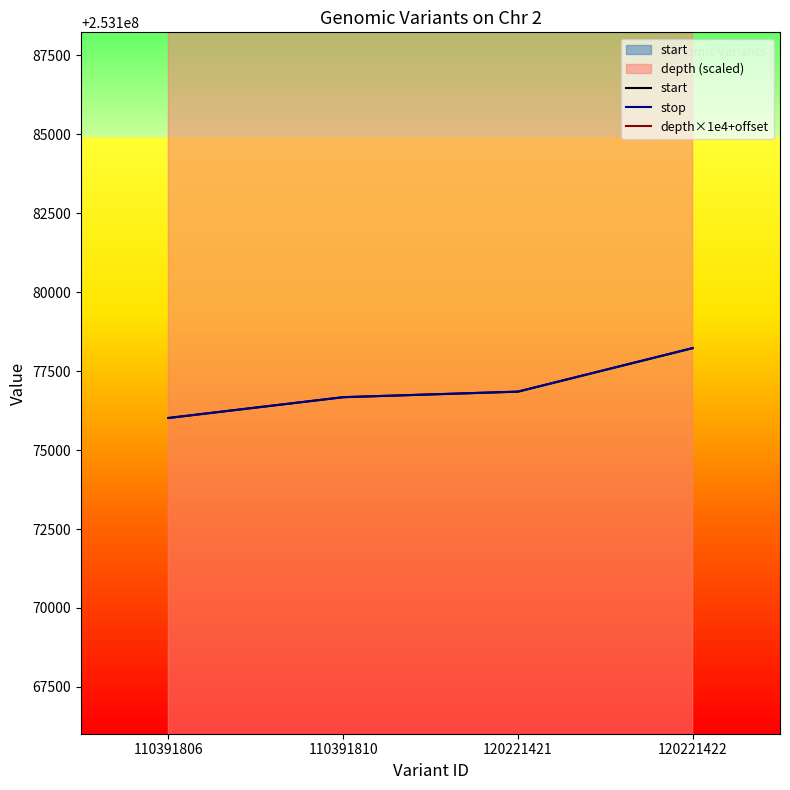

What is the difference between the highest and lowest values at 110391810?

159342